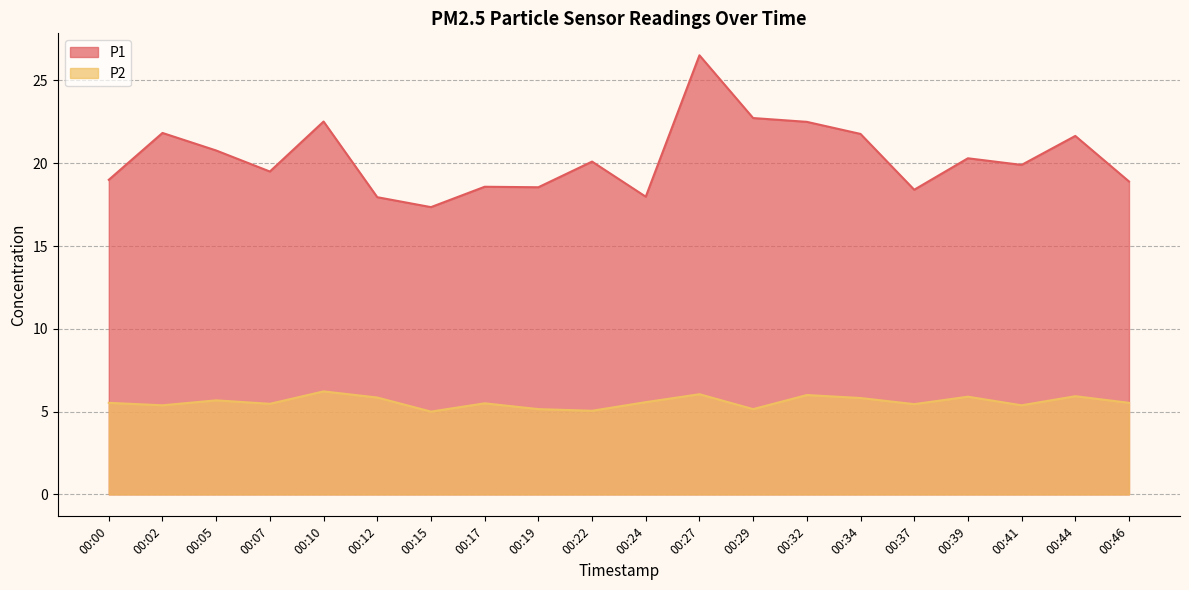

What value does the P1 series have at 00:37?

18.4